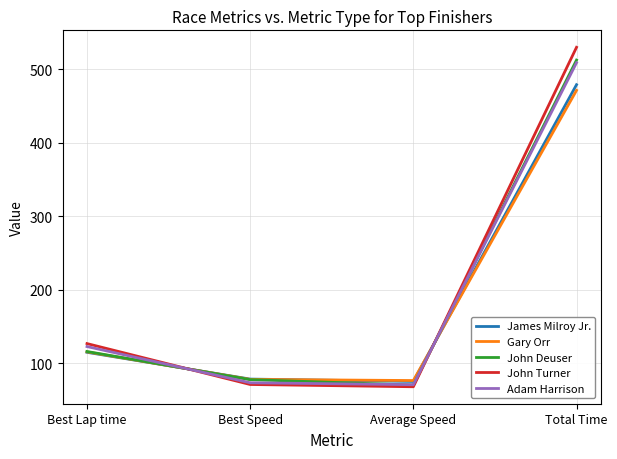

Where is John Deuser nearest to the value 291?

Best Lap time